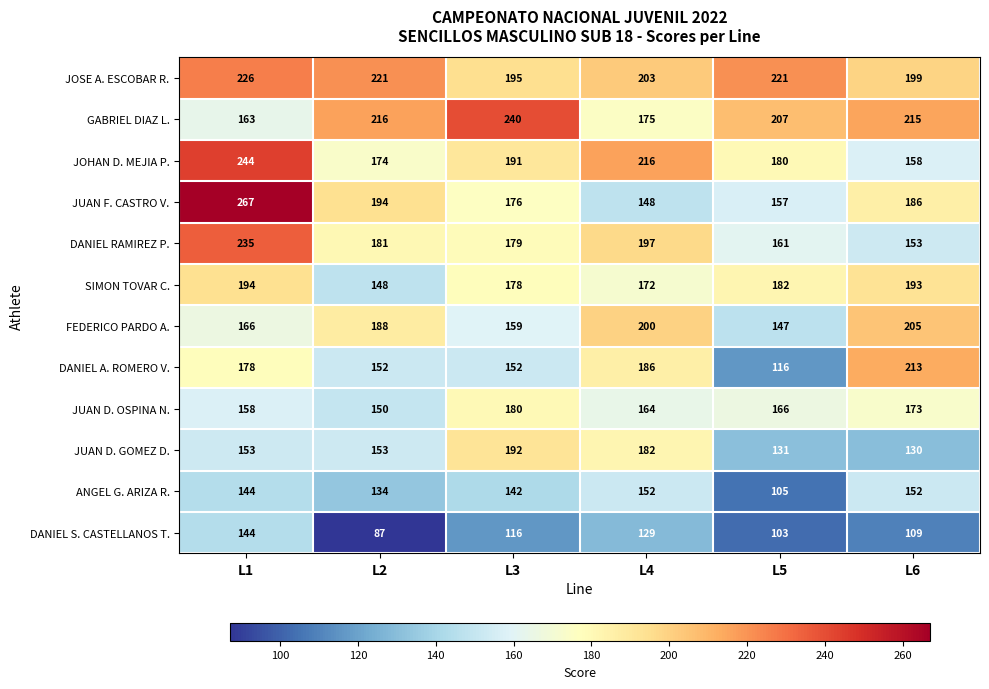

What is the sum of the DANIEL RAMIREZ P. values at L5 and L4?

358